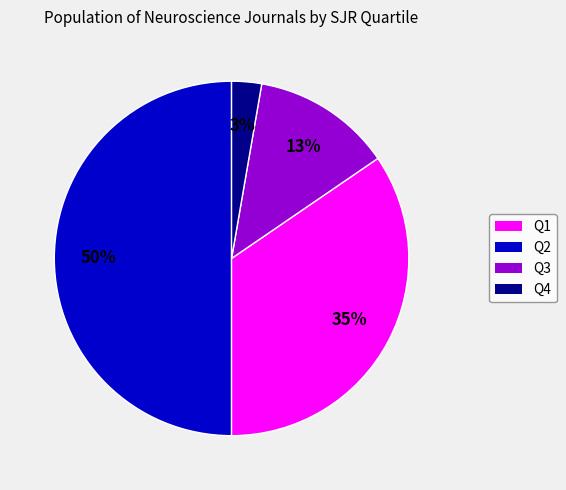

To the nearest percent, what is the difference between the Q3 and Q2 slice percentages?

22%